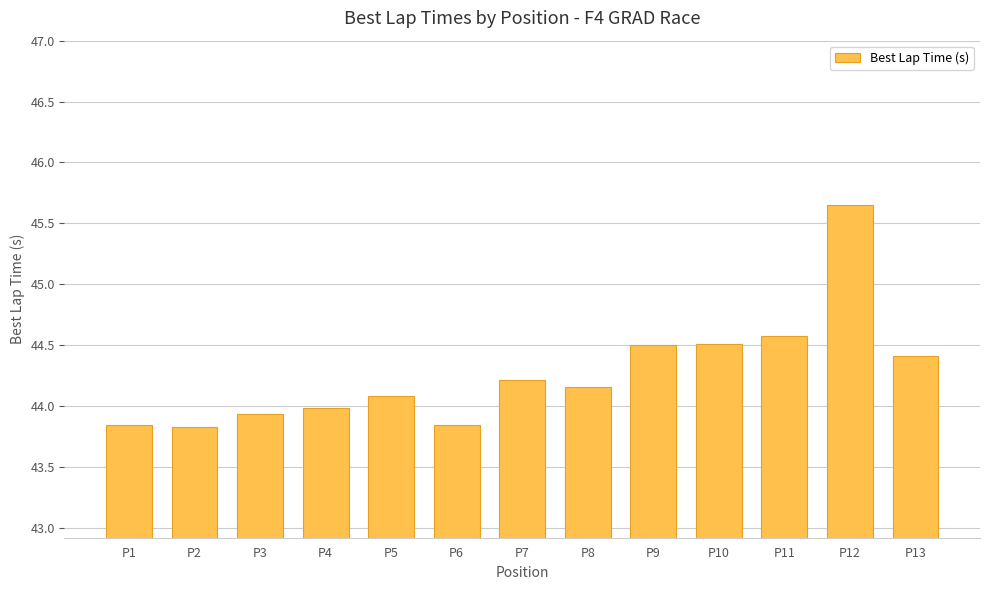

The value at P4 is 58.9. True or false?

False